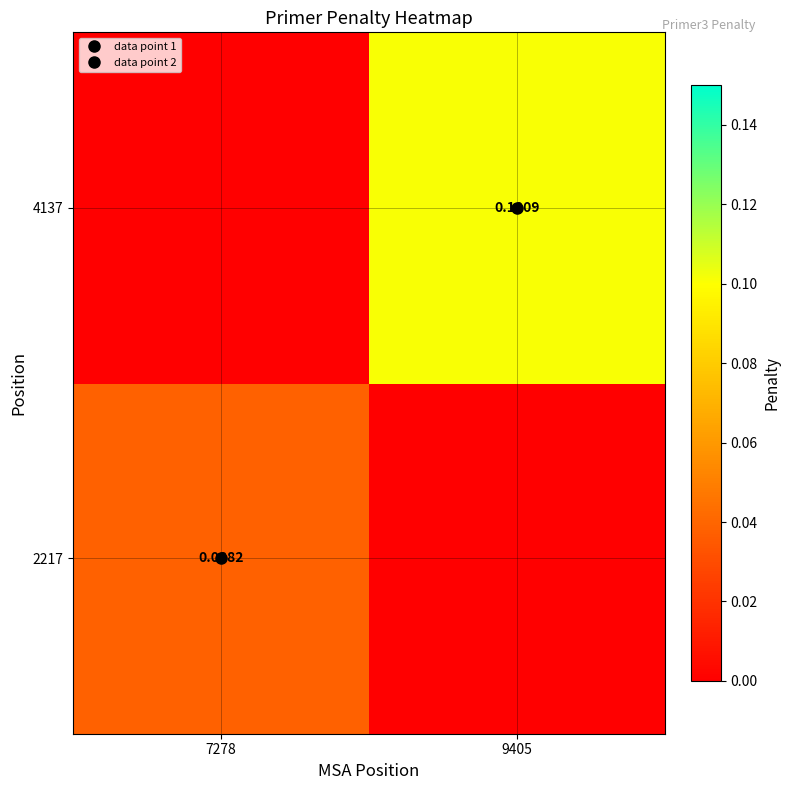

Which series has the widest spread of values?

4137